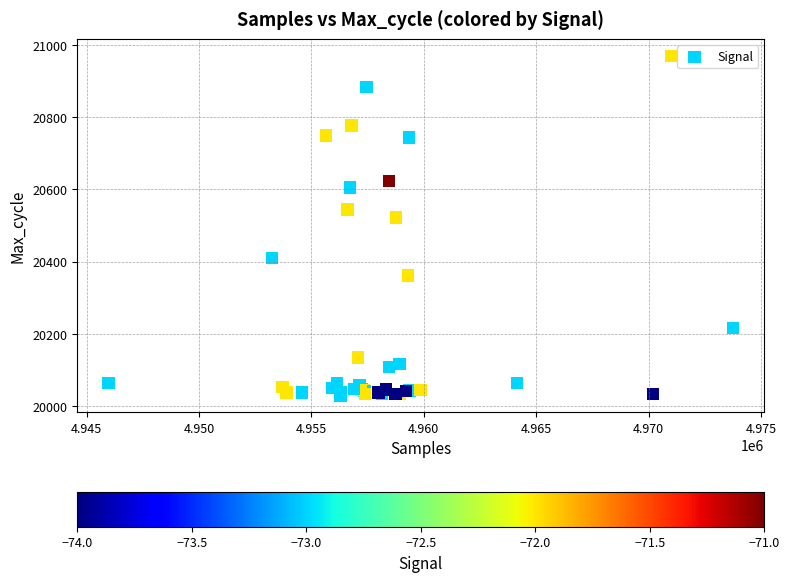

What Y value in the scatter plot is closest to 20499?

20522